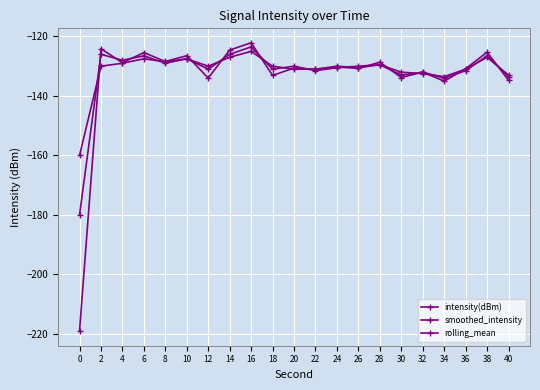

True or false: intensity(dBm) and rolling_mean intersect in this chart.

True